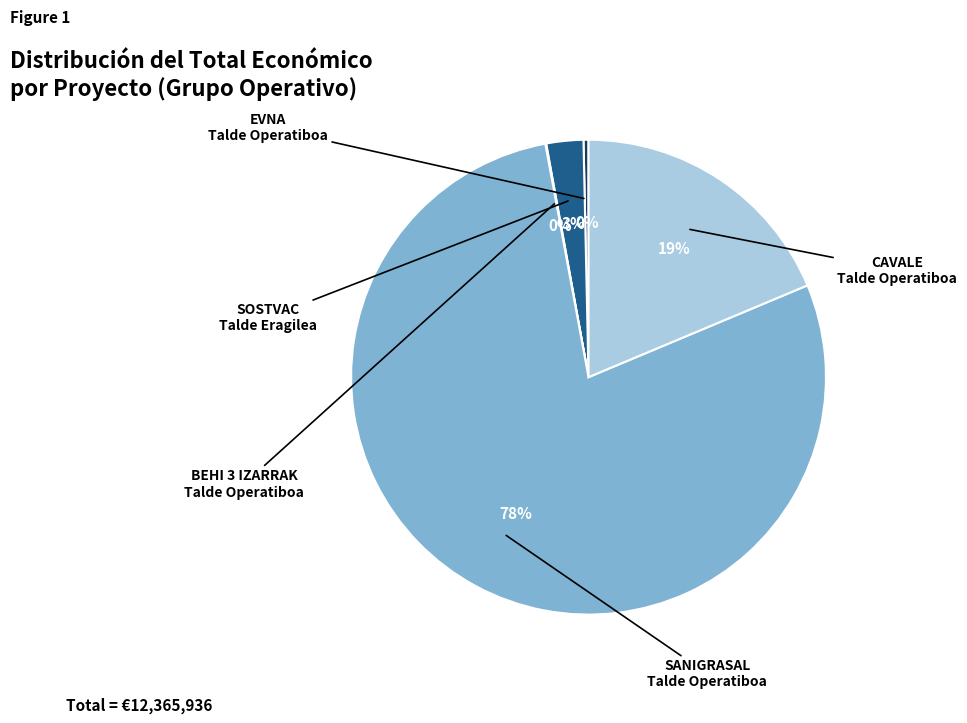

Is there any slice that represents more than half of the pie?

Yes